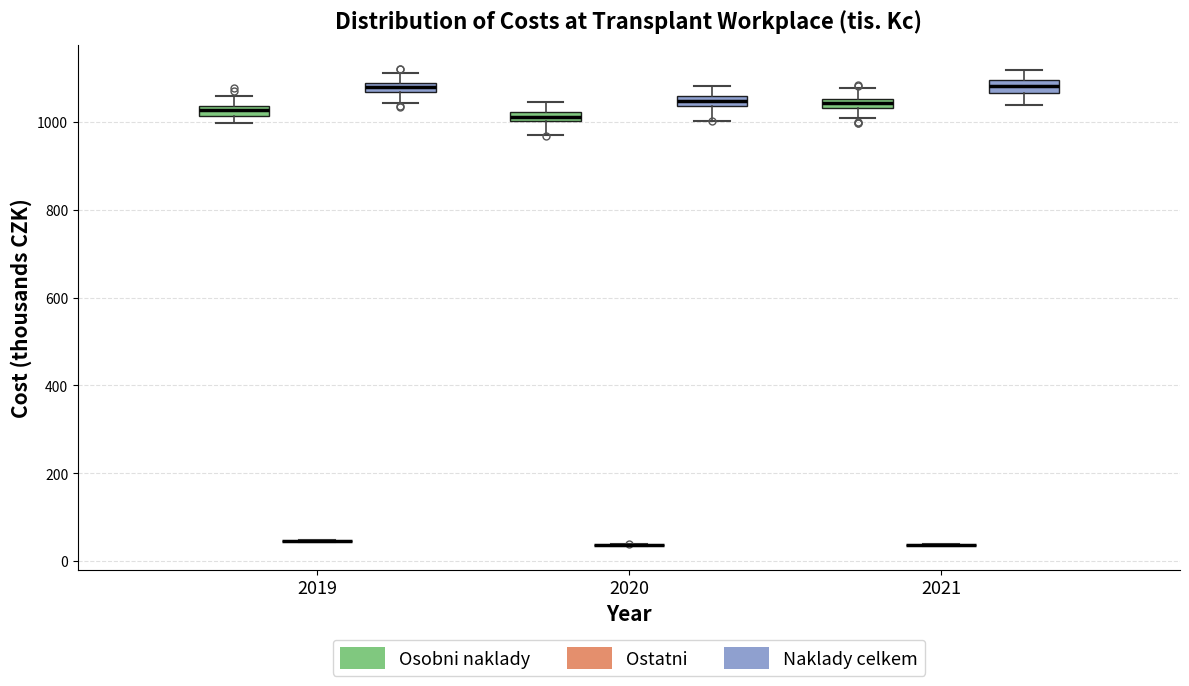

Where is the lower edge of the box for 2019 (Naklady celkem) on the y-axis? The values are not printed on the chart, so give them approximately, as read against the axis.

1060